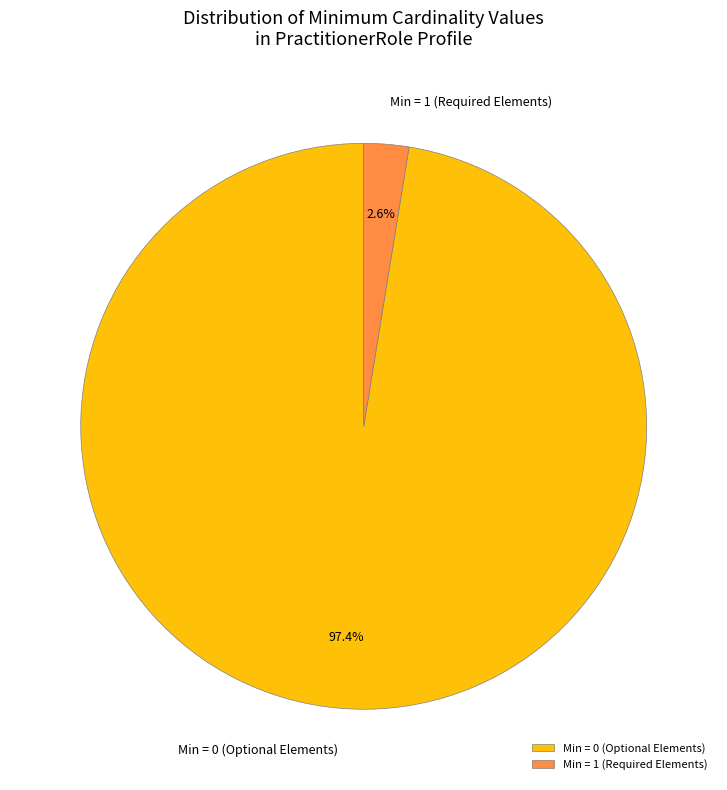

How many slices are in this pie chart?

2